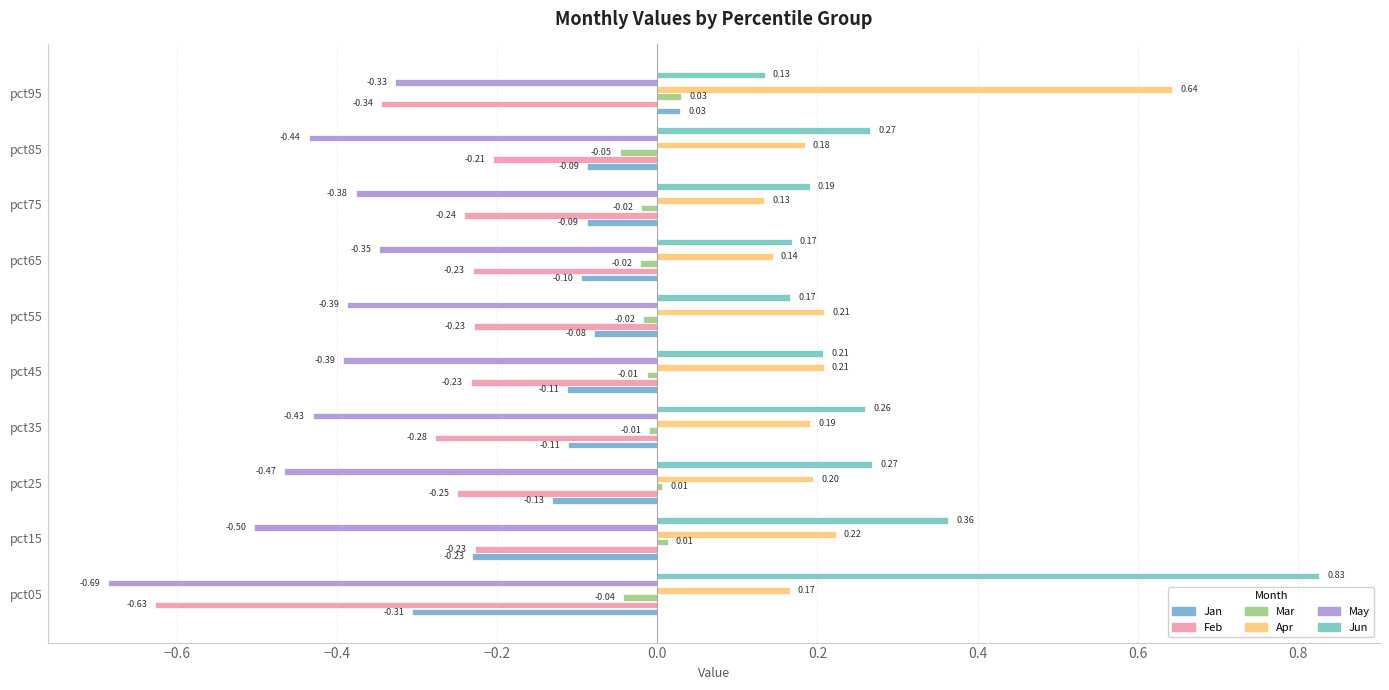

How many values in the Jan series are below 0?

9